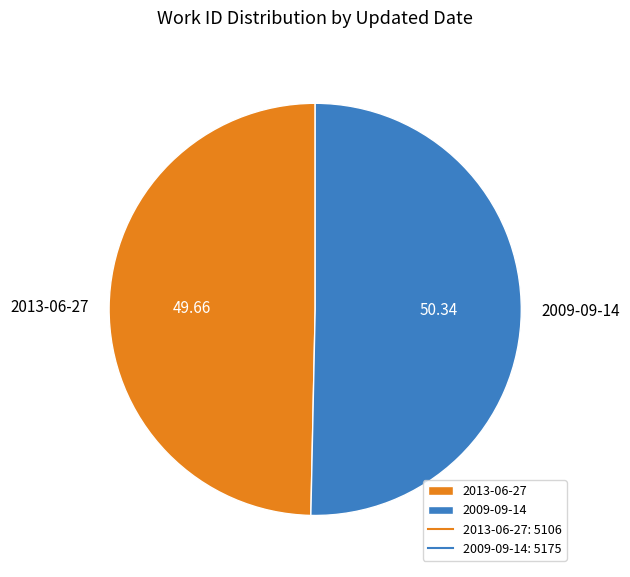

Rank the categories by value from highest to lowest.

2009-09-14, 2013-06-27